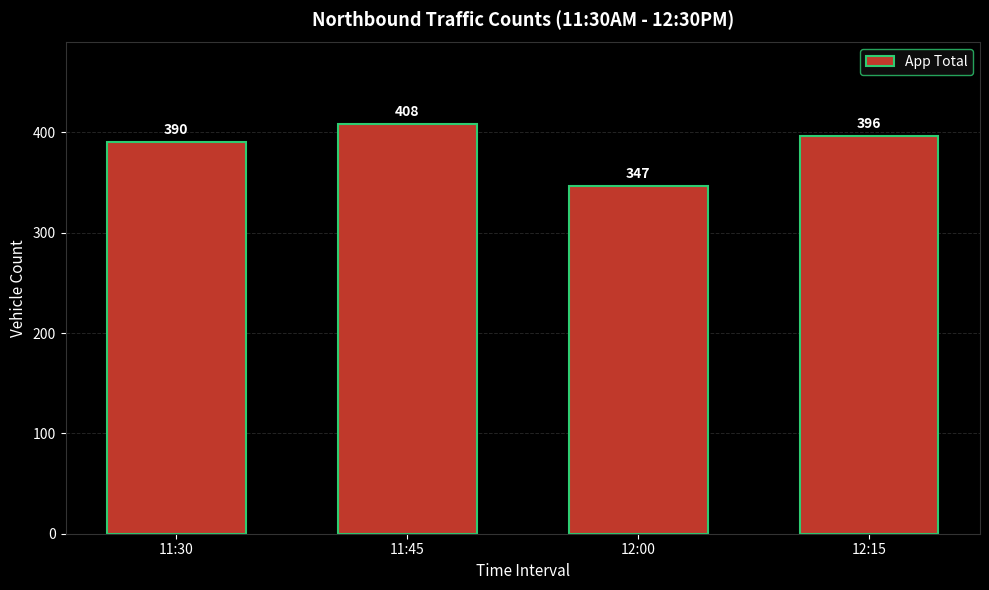

What is the greatest value displayed?

408